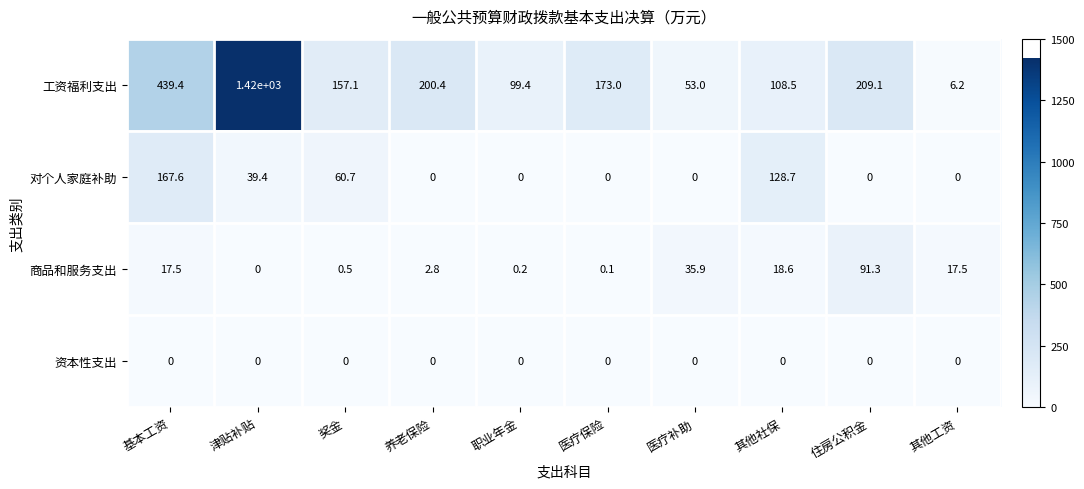

Is it true that 商品和服务支出 equals 91.3 at 住房公积金?

True